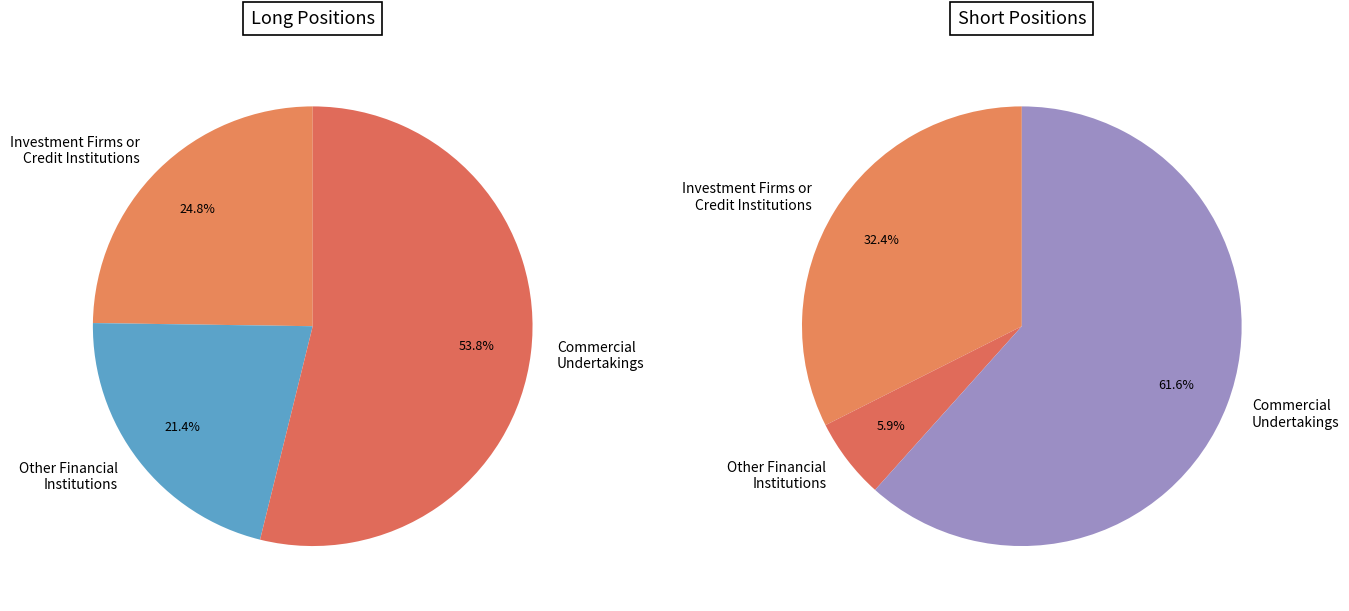

To the nearest percent, what percentage of the pie is Investment Firms or
Credit Institutions?

32%